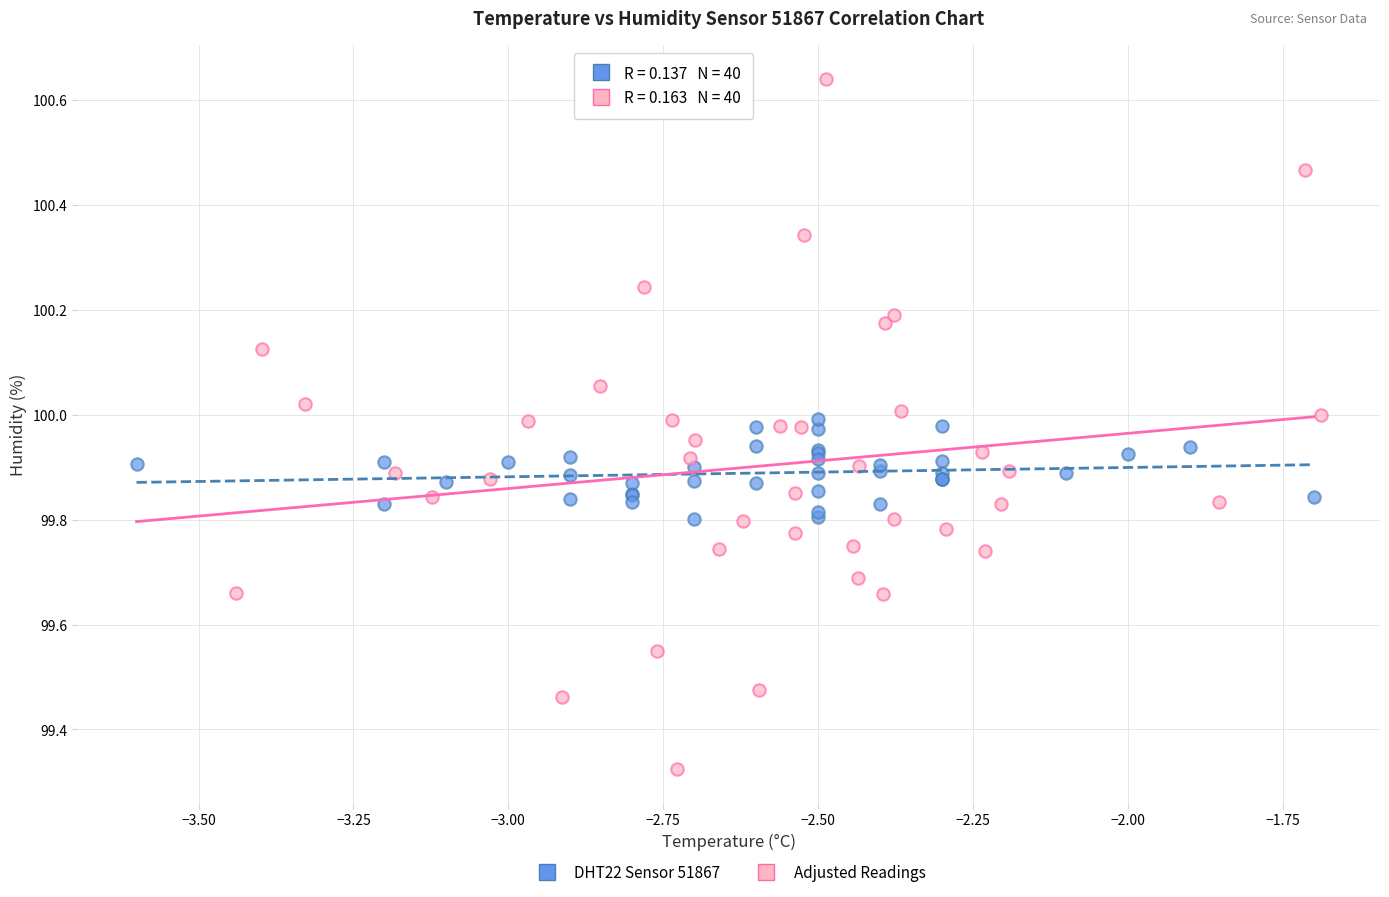

Which series has the largest Y range (max minus min)?

Adjusted Readings